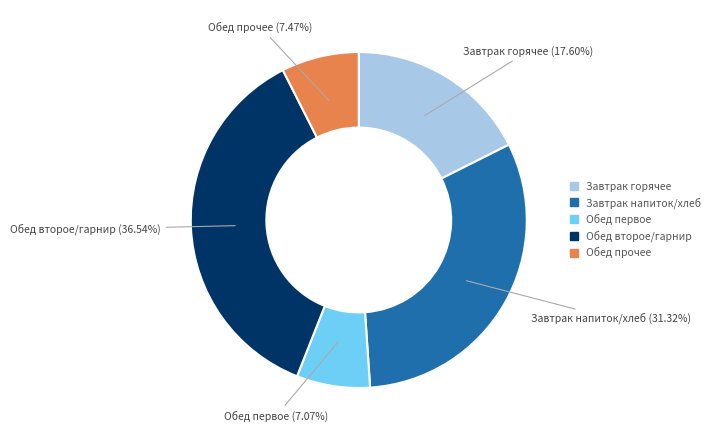

Does any single category account for the majority?

No